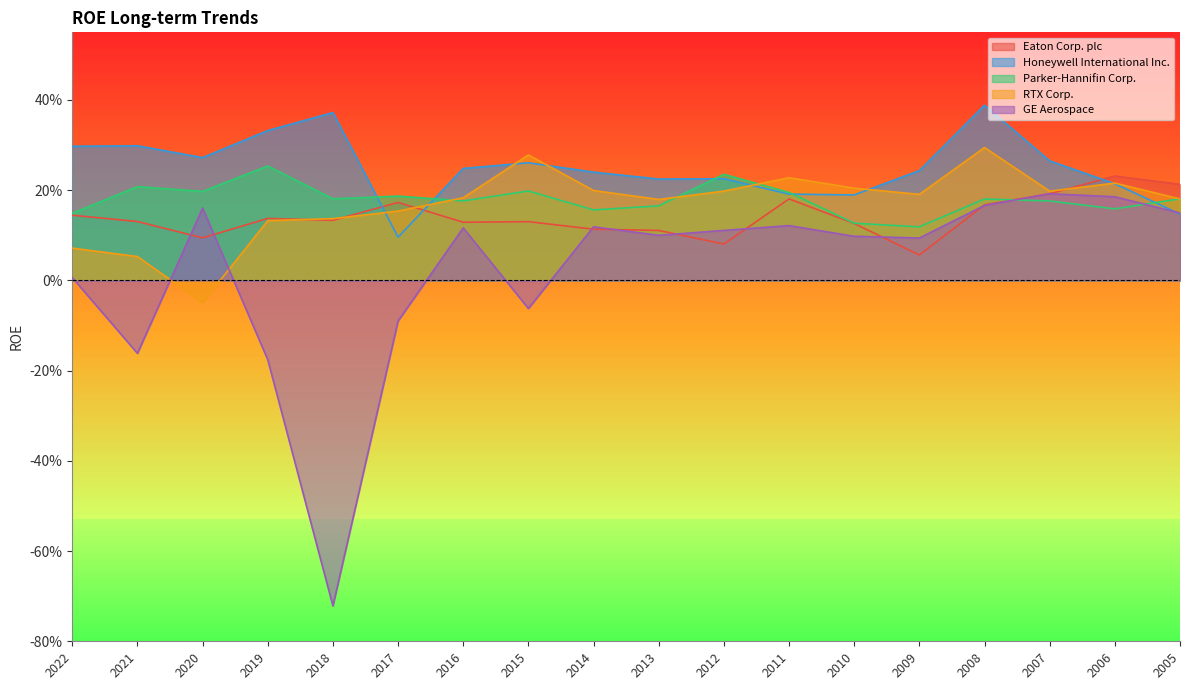

Reading left to right, what are all the values shown in this chart?

Eaton Corp. plc: 0.1	0.1	0.1	0.1	0.1	0.2	0.1	0.1	0.1	0.1	0.1	0.2	0.1	0.1	0.2	0.2	0.2	0.2
Honeywell International Inc.: 0.3	0.3	0.3	0.3	0.4	0.1	0.2	0.3	0.2	0.2	0.2	0.2	0.2	0.2	0.4	0.3	0.2	0.1
Parker-Hannifin Corp.: 0.1	0.2	0.2	0.3	0.2	0.2	0.2	0.2	0.2	0.2	0.2	0.2	0.1	0.1	0.2	0.2	0.2	0.2
RTX Corp.: 0.1	0.1	-0.0	0.1	0.1	0.2	0.2	0.3	0.2	0.2	0.2	0.2	0.2	0.2	0.3	0.2	0.2	0.2
GE Aerospace: 0.0	-0.2	0.2	-0.2	-0.7	-0.1	0.1	-0.1	0.1	0.1	0.1	0.1	0.1	0.1	0.2	0.2	0.2	0.1